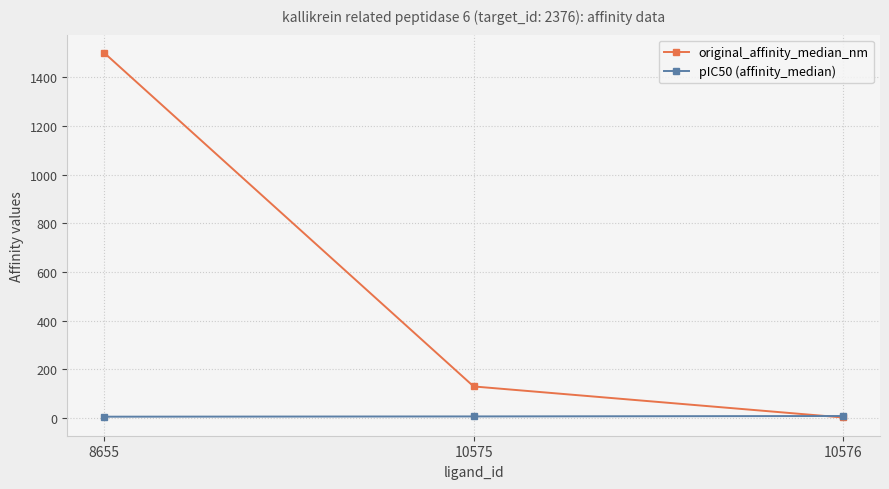

Is it true that original_affinity_median_nm equals 130.0 at 10575?

True